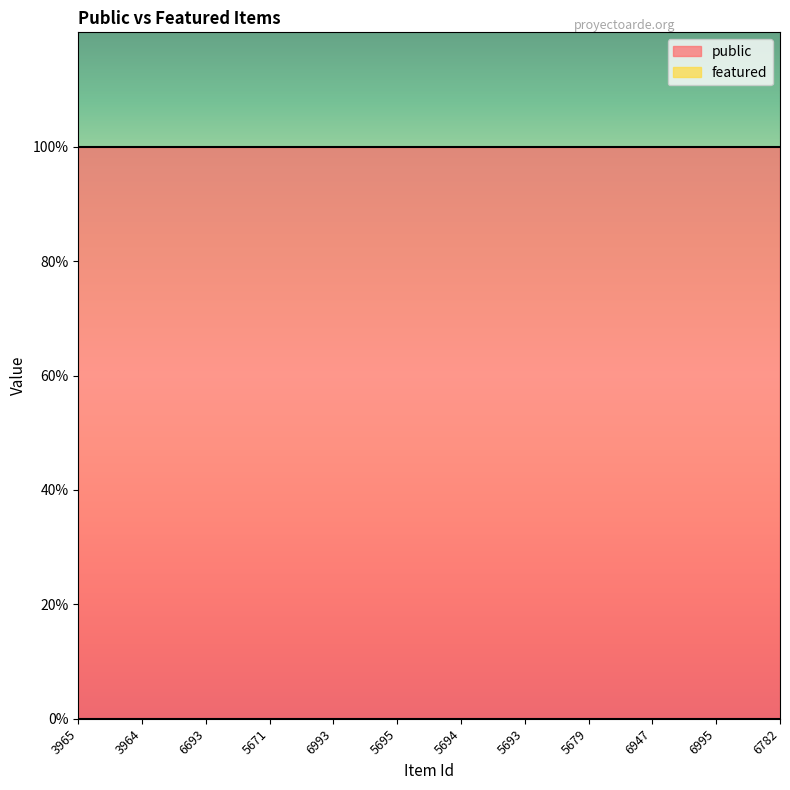

What are all the series names shown in the legend?

public, featured